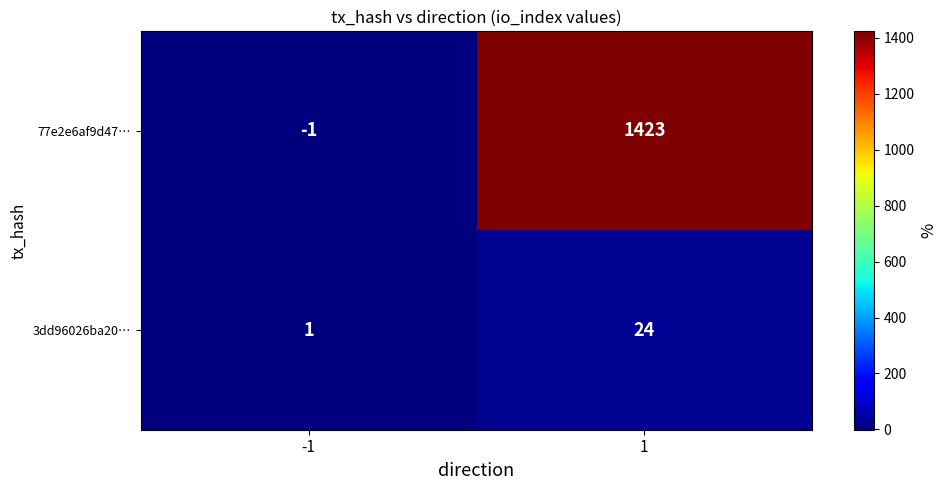

Rank the series at -1 from highest to lowest value.

3dd96026ba20…, 77e2e6af9d47…